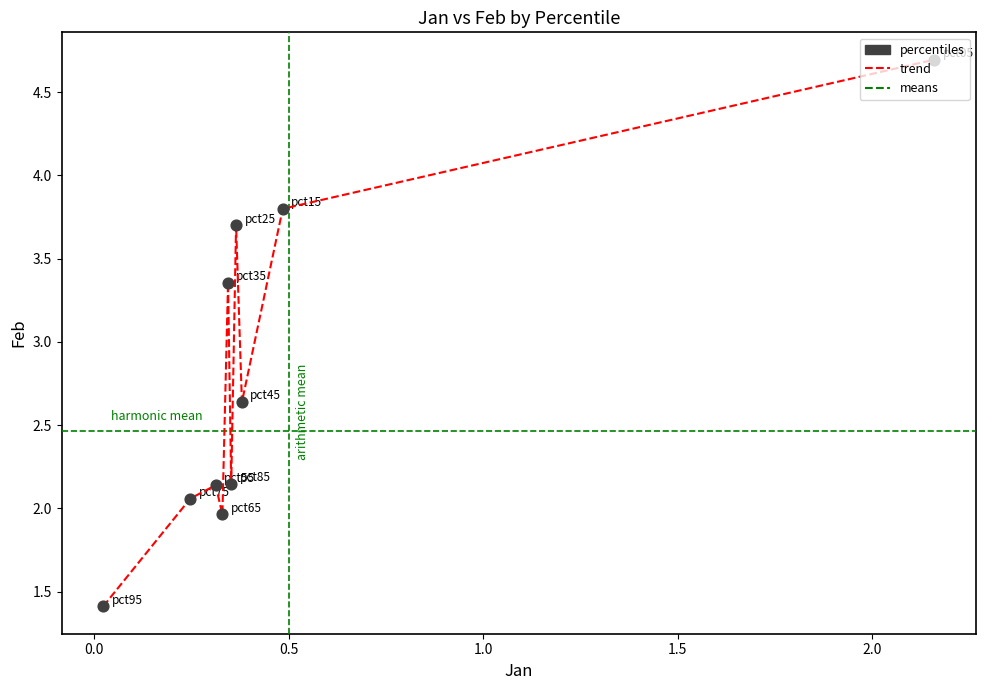

What is the difference between the maximum and minimum values?

3.3